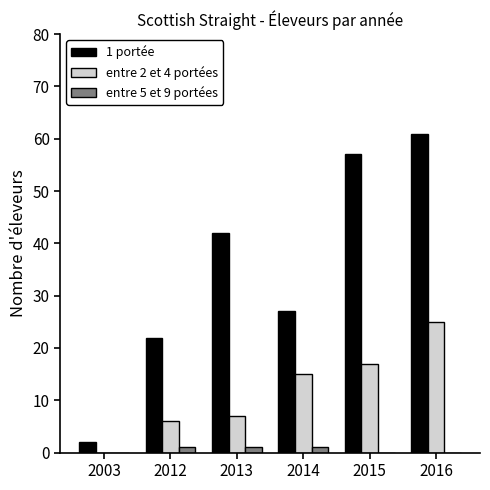

Does the chart contain stacked bars?

No